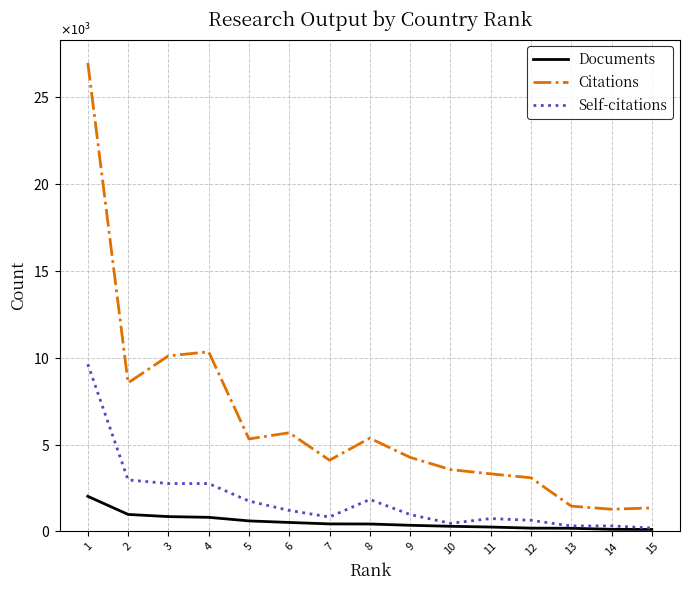

True or false: Self-citations and Citations cross at least once.

False